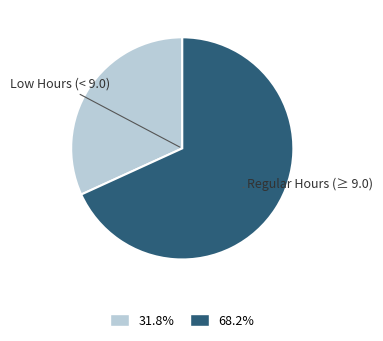

Which slice is the largest?

Regular Hours (≥ 9.0)